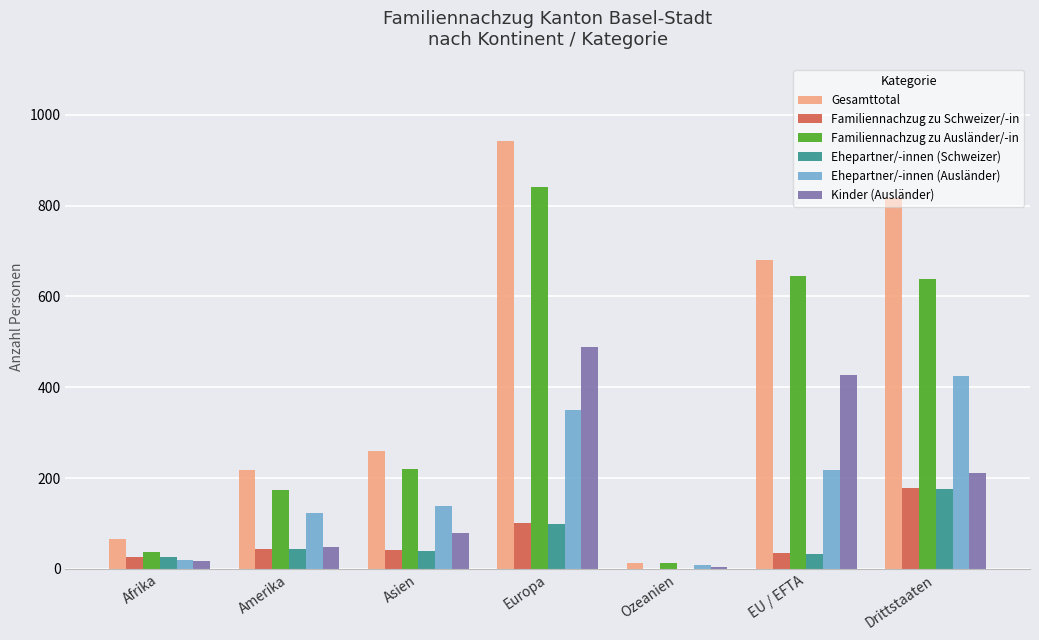

How many positive values does the Familiennachzug zu Schweizer/-in series have?

6